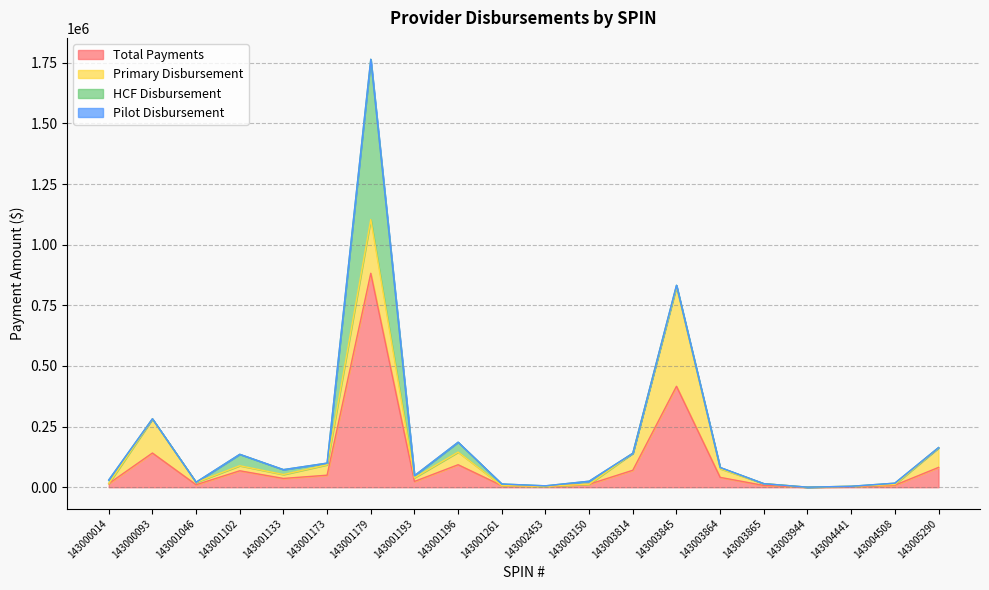

Does the chart display data point markers on the line(s)?

No